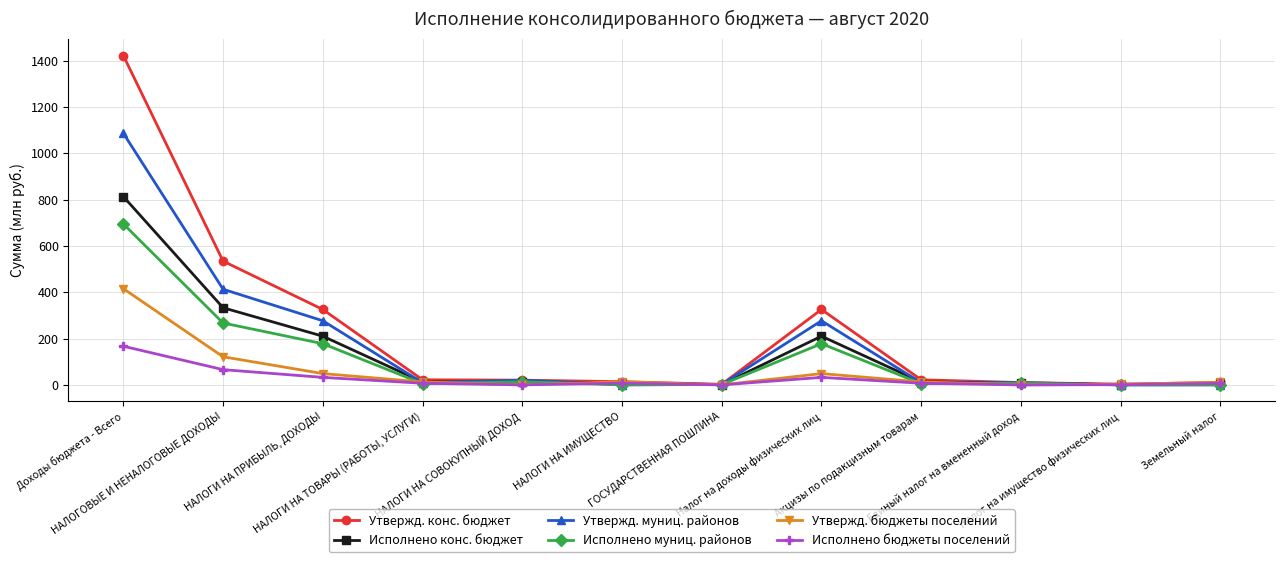

What is the difference between the Исполнено конс. бюджет values at НАЛОГИ НА ТОВАРЫ (РАБОТЫ, УСЛУГИ) and НАЛОГИ НА ИМУЩЕСТВО?

4.8